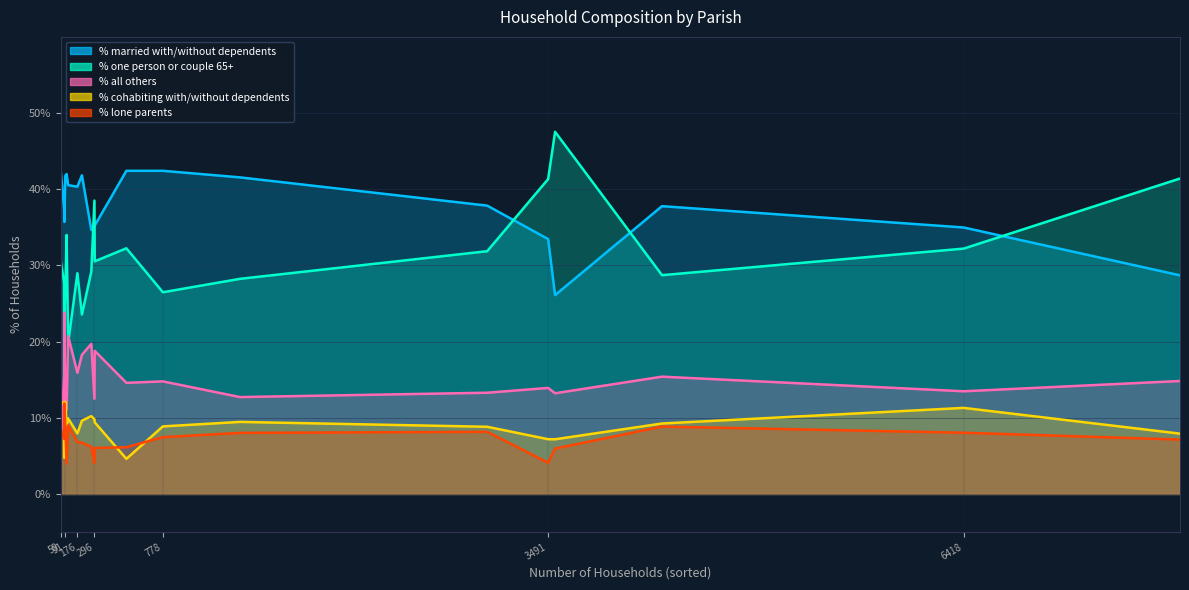

What is the spread (max minus min) of values at Holt?

37.8